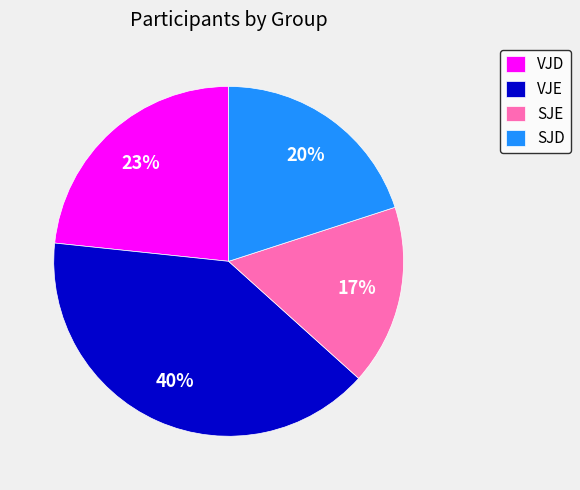

Does VJE represent more than half of the total?

No